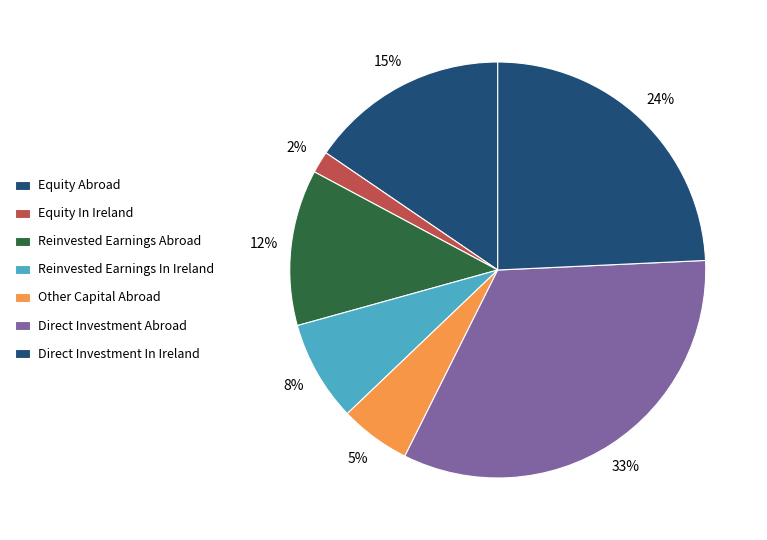

How many segments does this pie chart have?

7